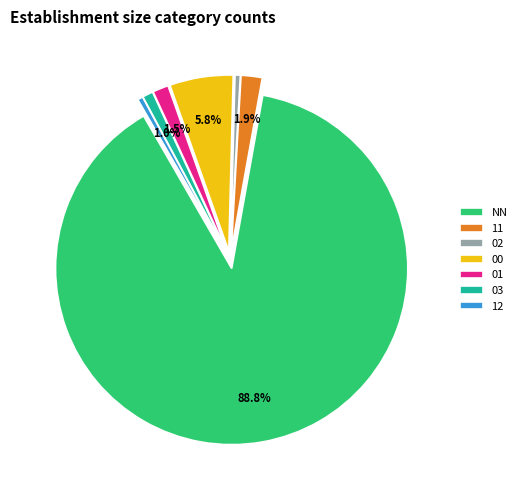

To the nearest percent, what is the difference between the 12 and NN slice percentages?

88%